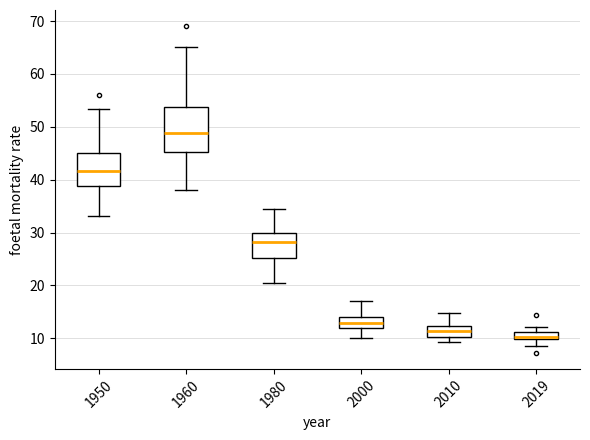

Comparing the boxes themselves (not the whiskers), which one is the tallest?

1960